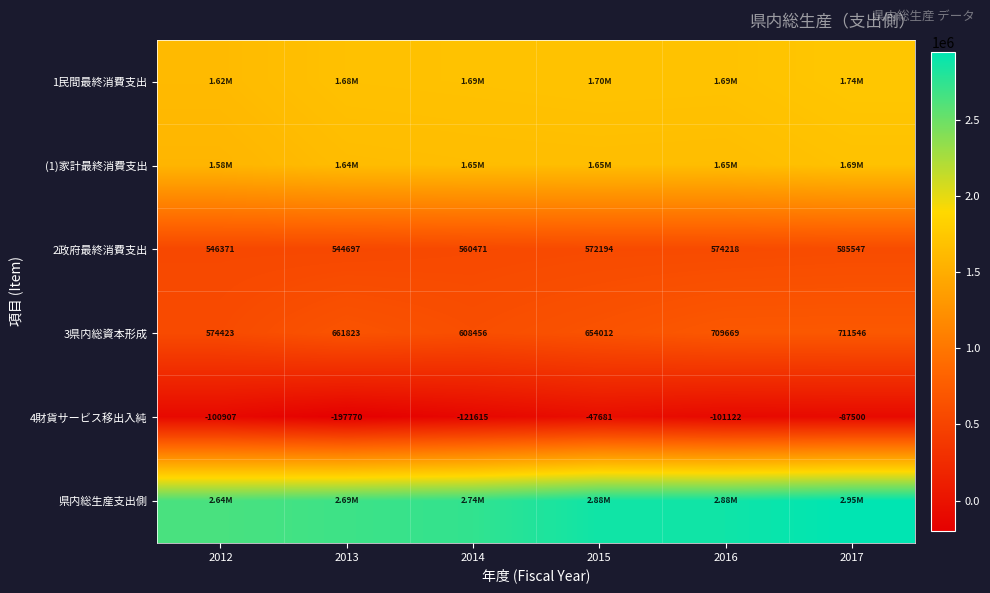

Which label corresponds to the largest value in the chart?

2017